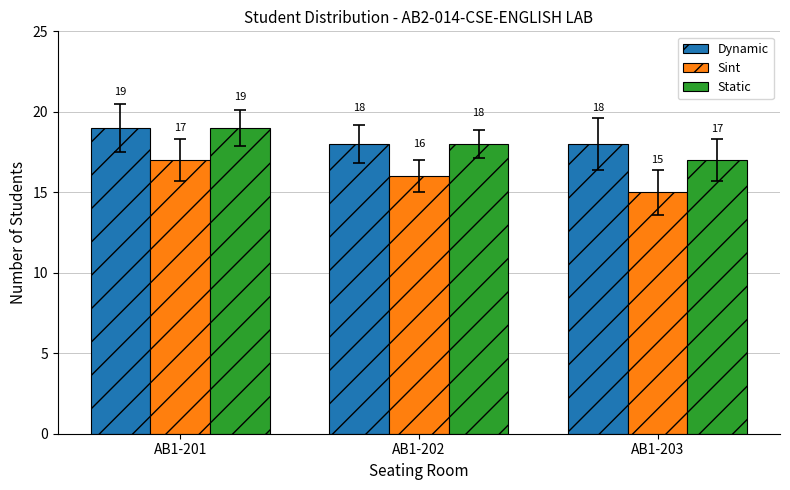

What is the difference between the highest and lowest values at AB1-202?

2